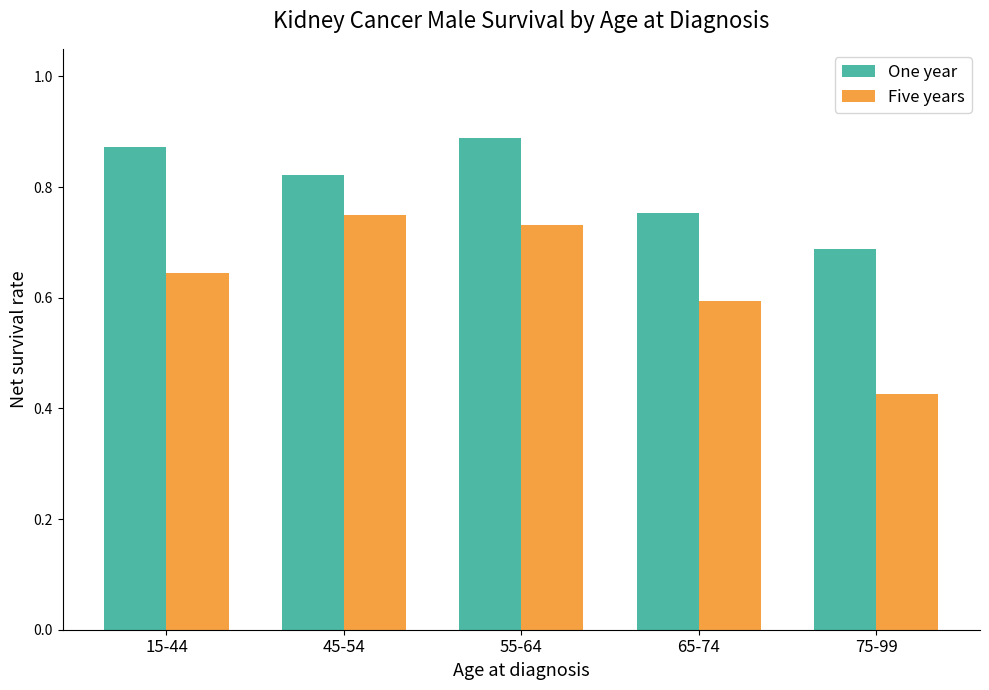

At which category is the sum across all series the highest?

55-64